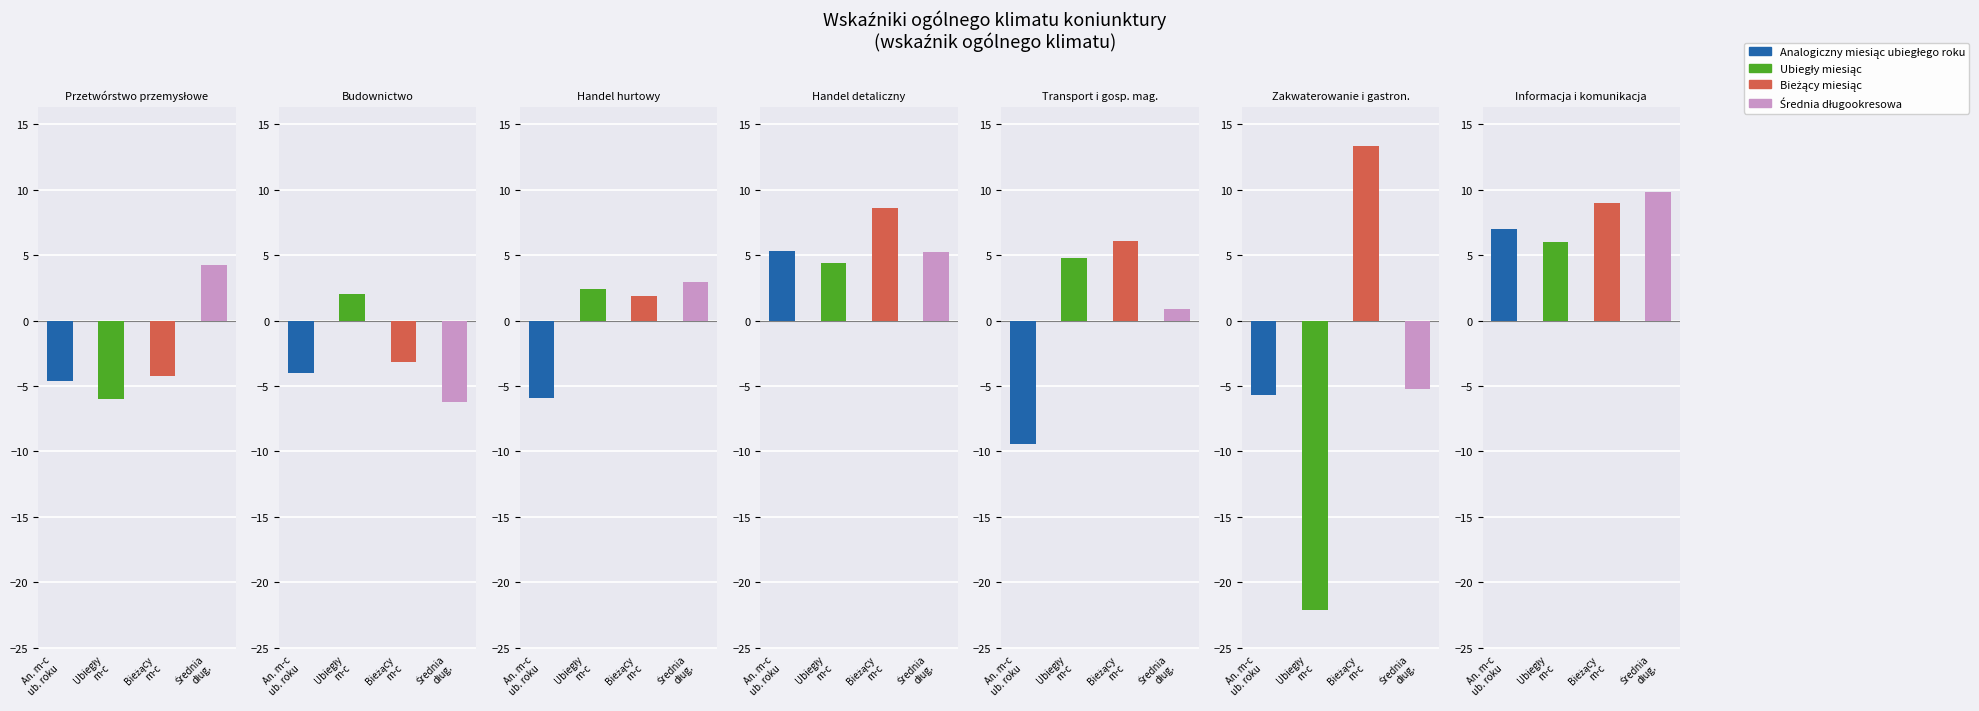

What is the average value of the Ubiegły miesiąc series?

-1.2